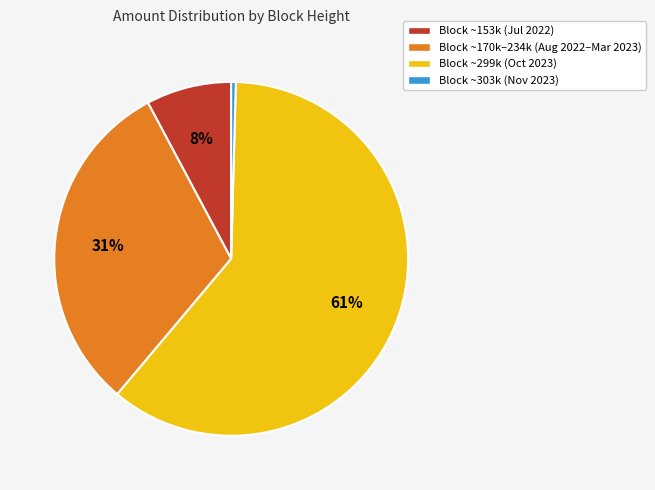

Is there a majority slice in this chart?

Yes